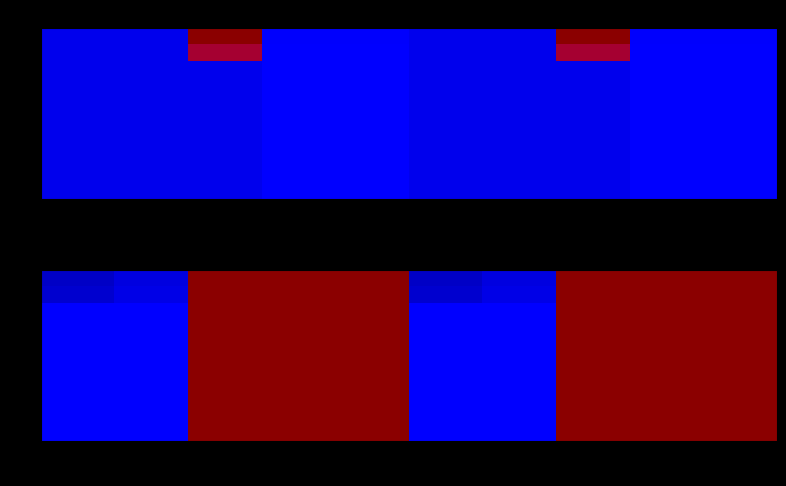

At how many categories does at least one series exceed 127?

6